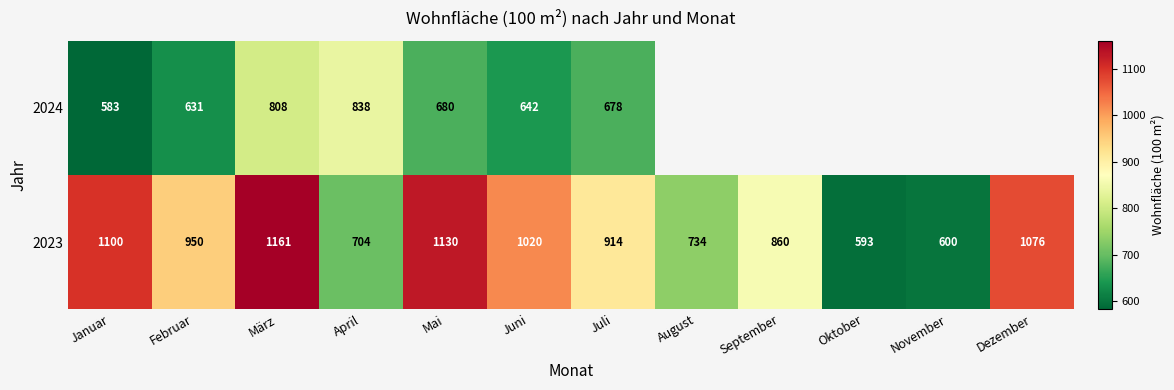

What is the difference between the second highest and second lowest values in the 2023 series?

530.0